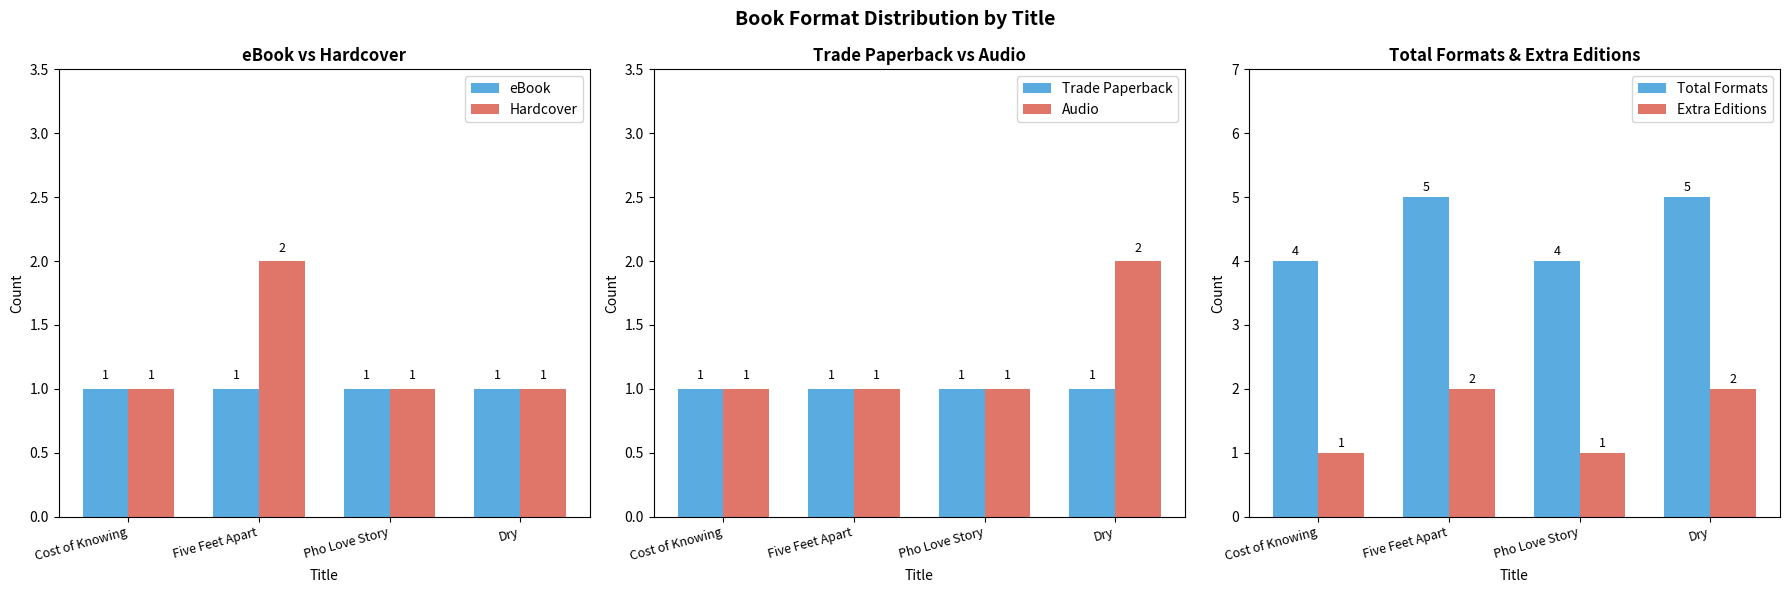

Which series changed the most between Cost of Knowing and Five Feet Apart?

Hardcover